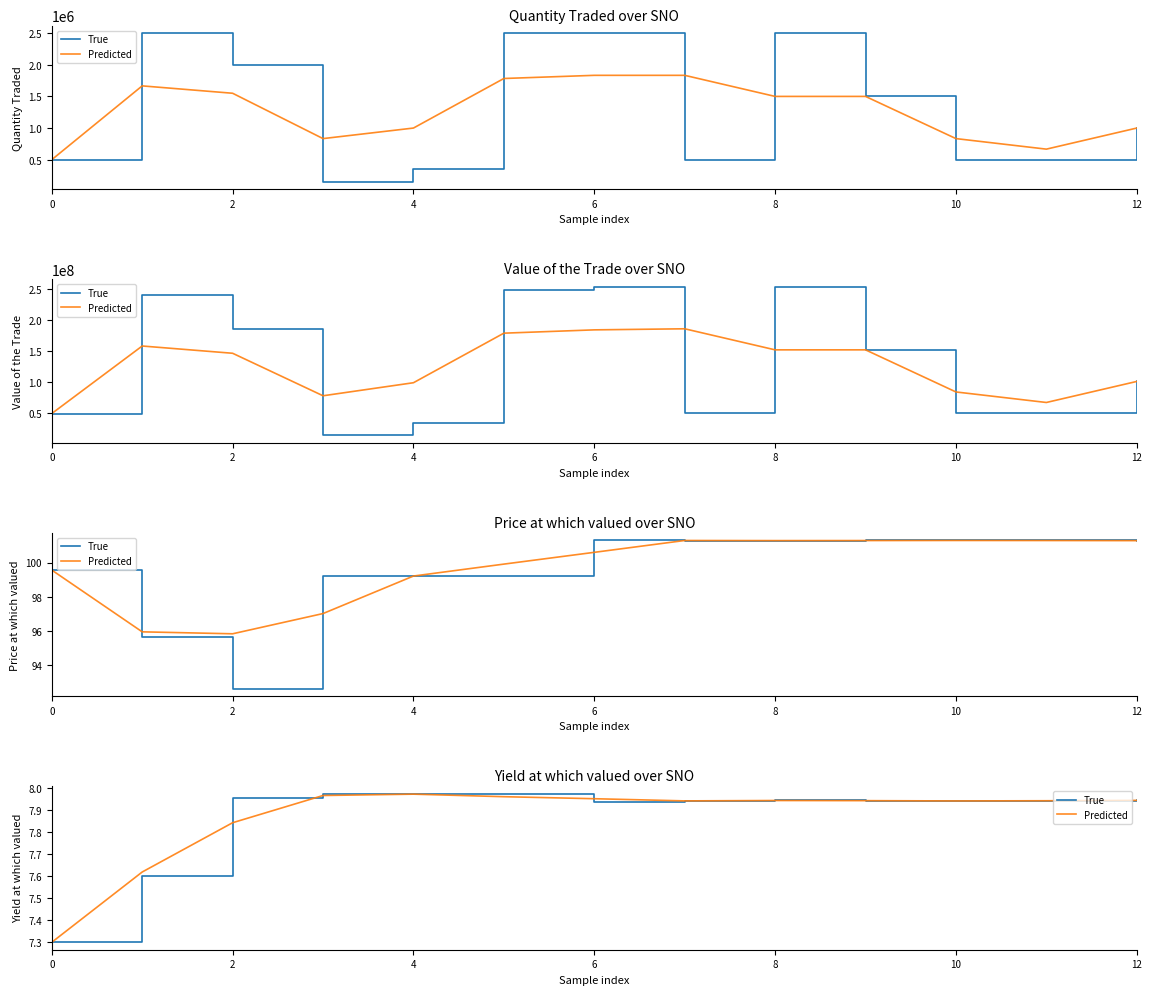

True or false: Predicted has more than 0 points higher than both neighbors.

True